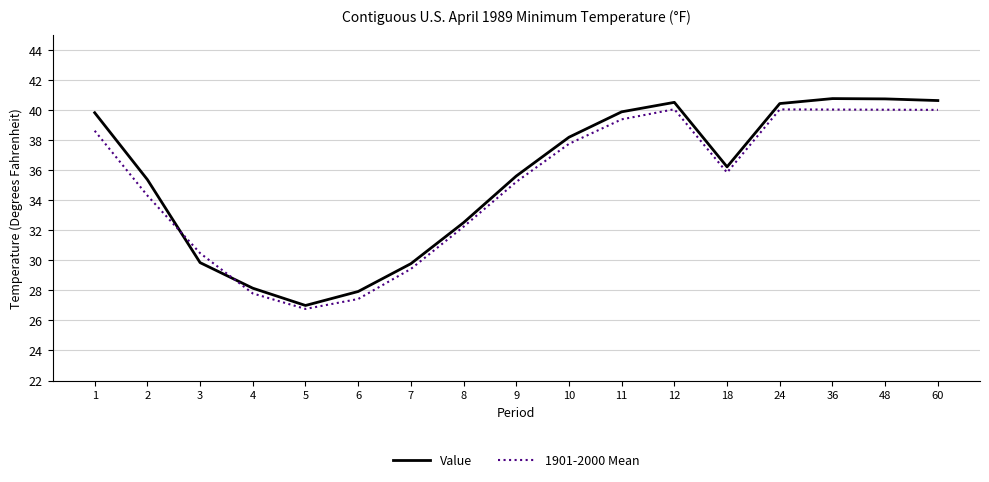

What is the difference between the highest and lowest values at 3?

0.6